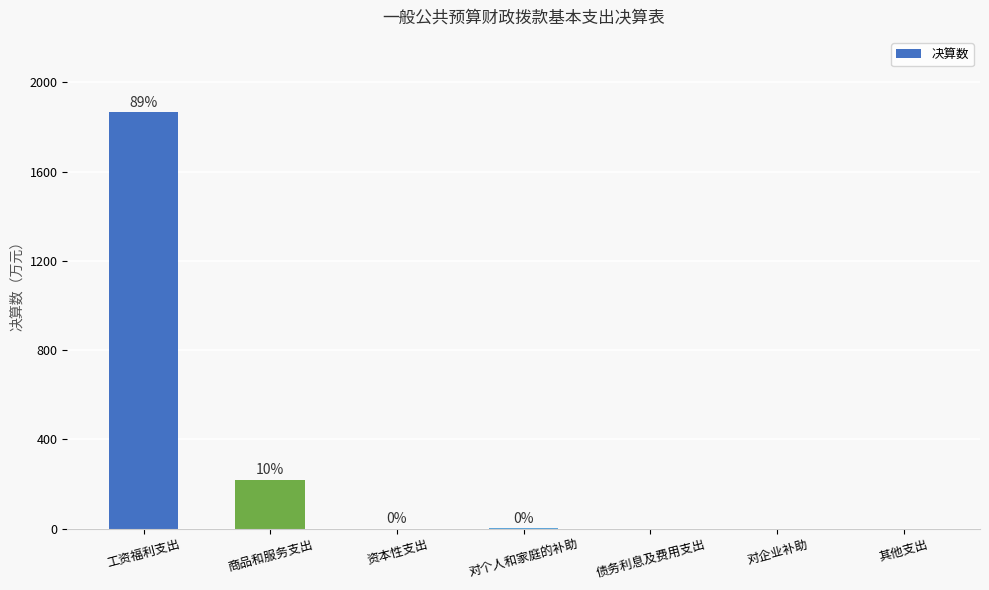

Between 工资福利支出 and 对个人和家庭的补助, which is larger?

工资福利支出